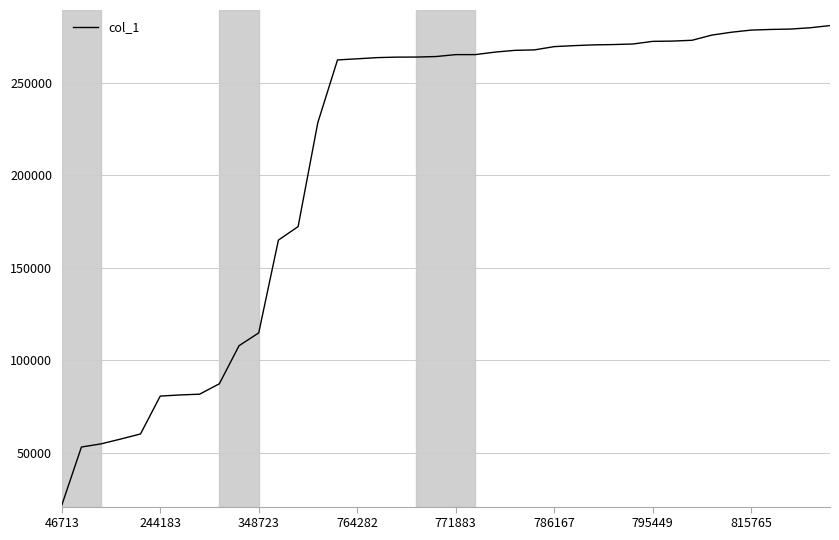

What is the minimum value shown in the chart?

21440